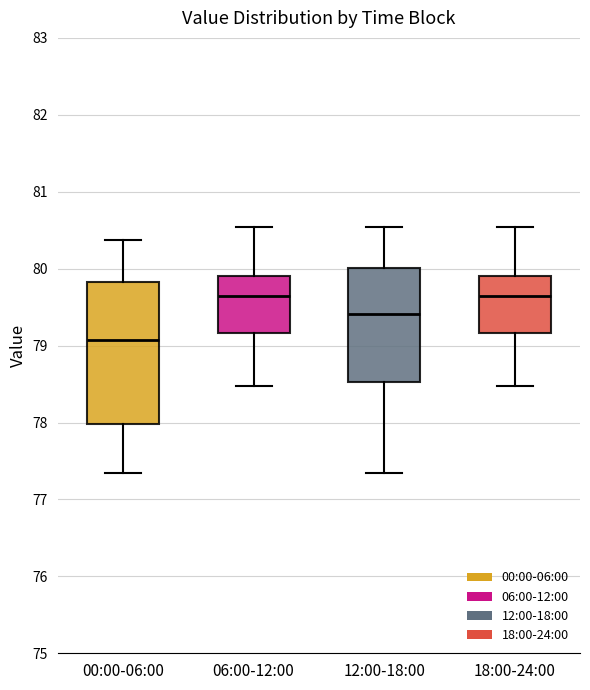

Which box's median line is the lowest?

00:00-06:00